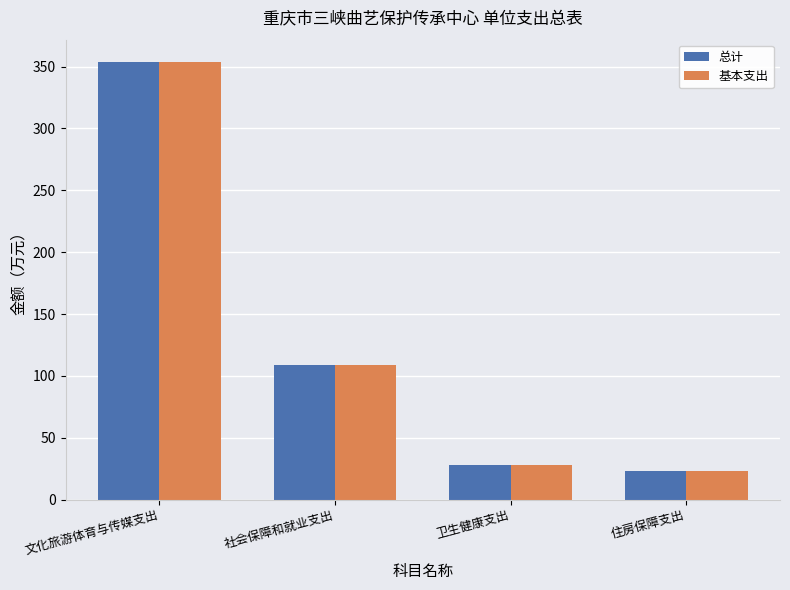

Where is 总计 nearest to the value 188?

社会保障和就业支出